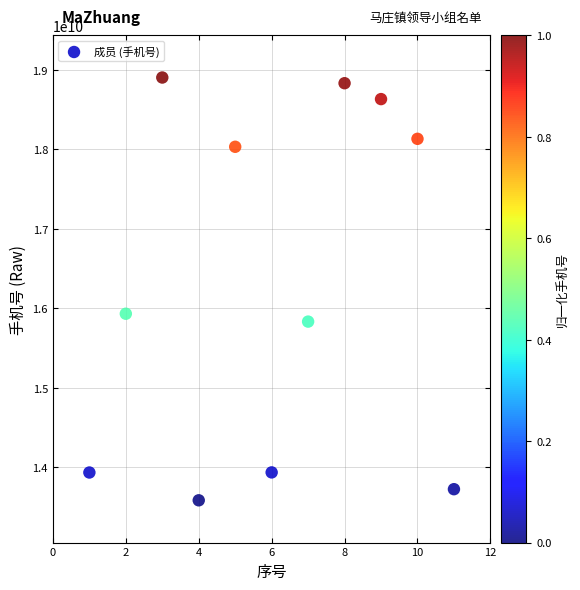

What is the average X value?

6